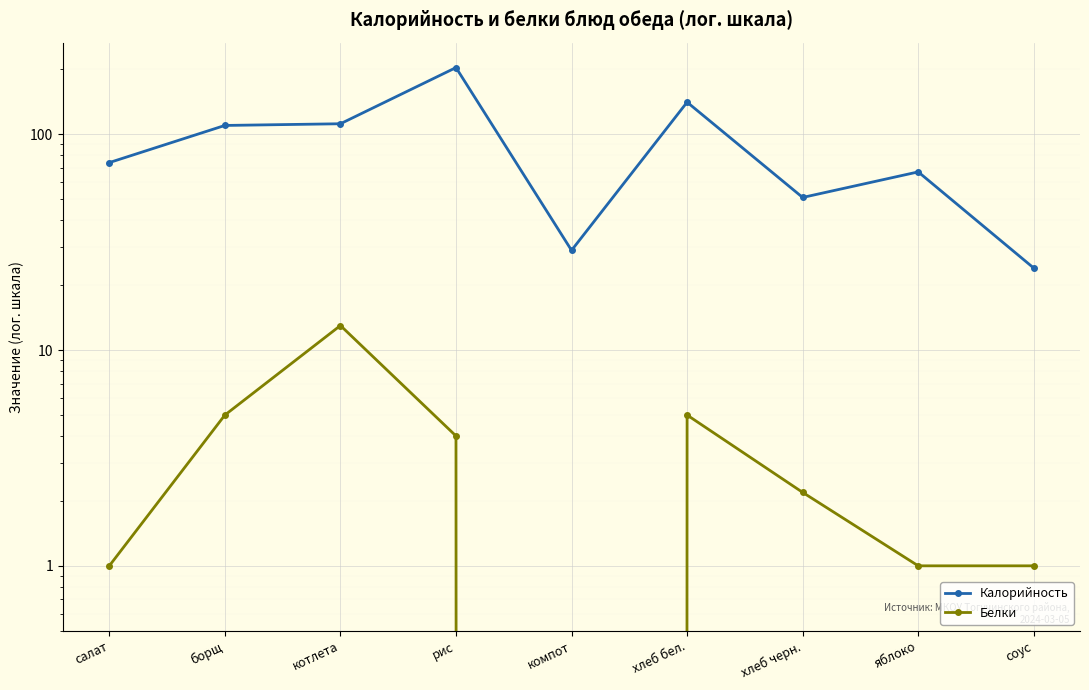

What is the label of the 5th point from the right?

компот